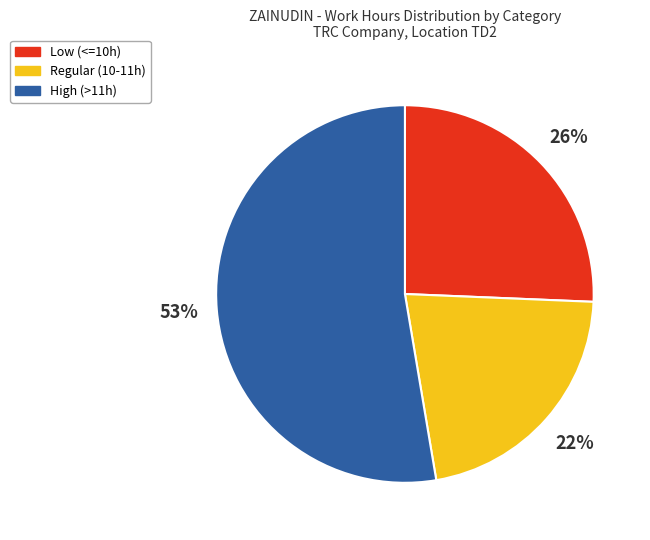

Count the number of slices in the pie.

3